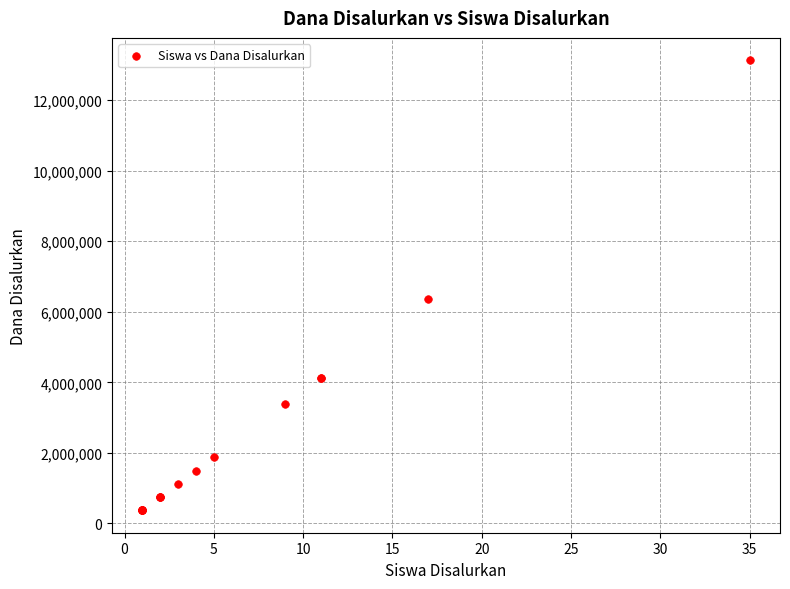

What Y value in the scatter plot is closest to 6750000?

6375000